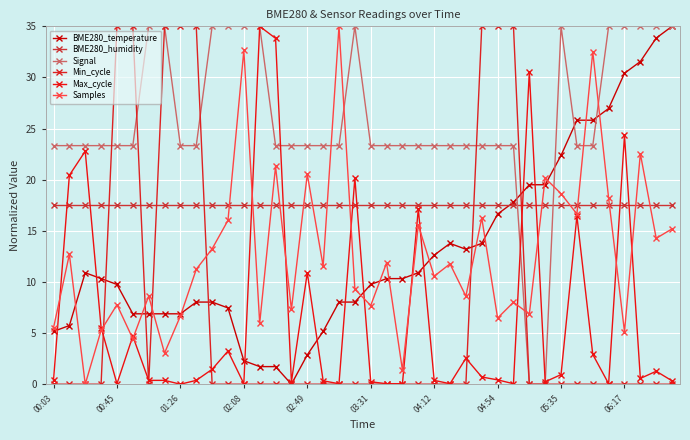

Is this an area chart (filled region under the line)?

No